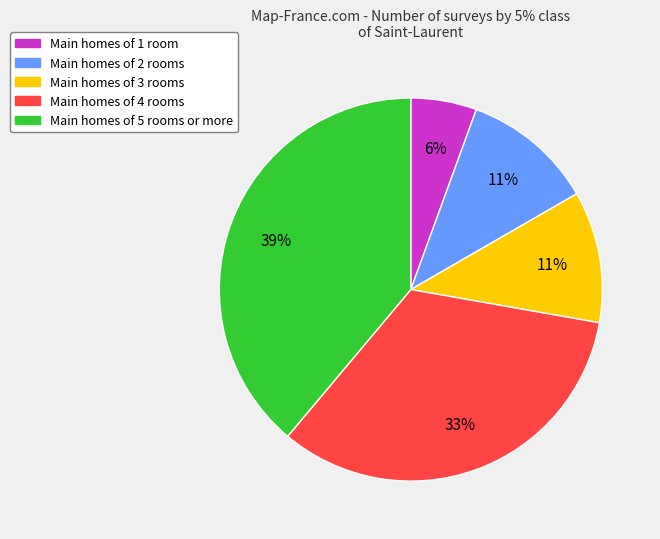

To the nearest percent, what percentage of the pie is Main homes of 5 rooms or more?

39%